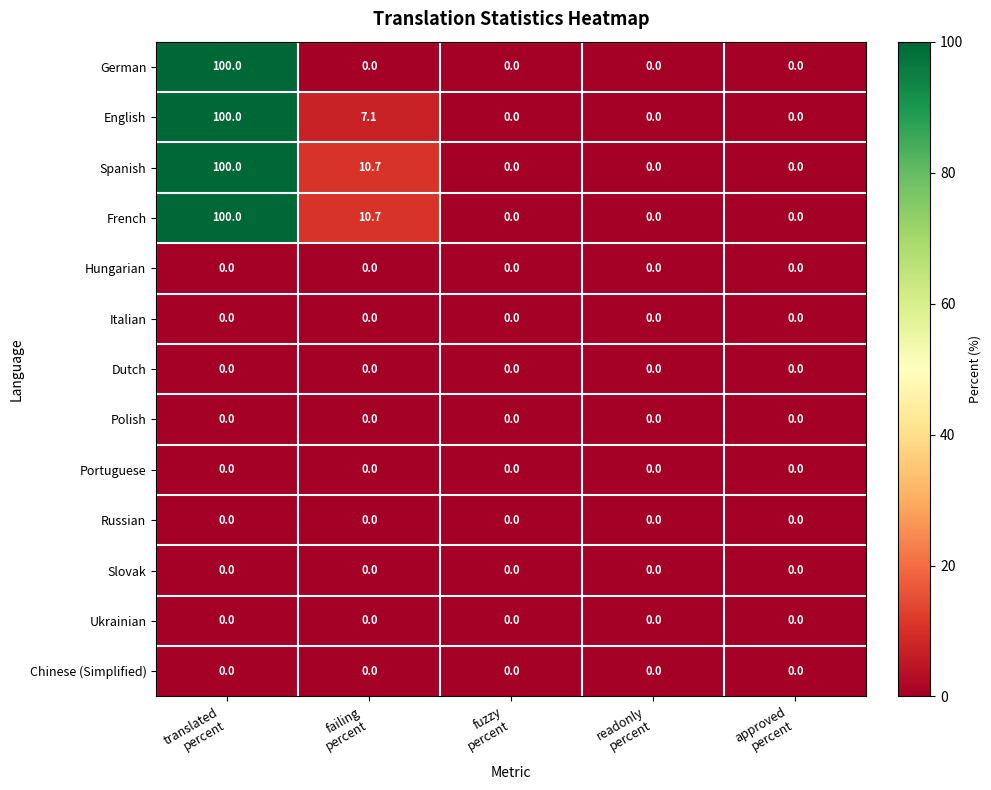

What is the sum of all Spanish values?

110.7